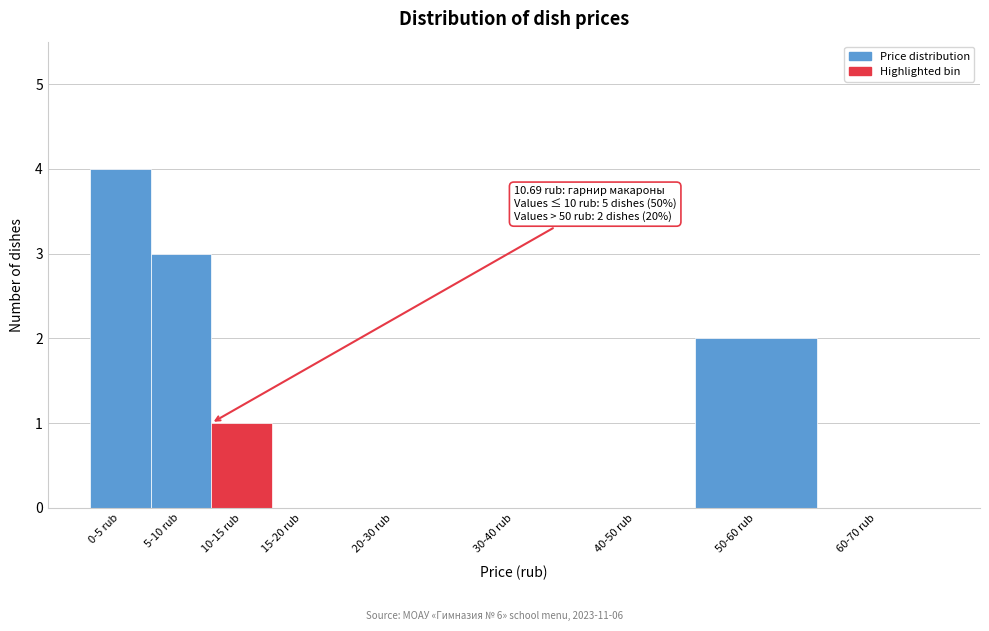

Reading left to right, transcribe all the data shown in this chart.

0-5 rub=4	5-10 rub=3	10-15 rub=1	15-20 rub=0	20-30 rub=0	30-40 rub=0	40-50 rub=0	50-60 rub=2	60-70 rub=0